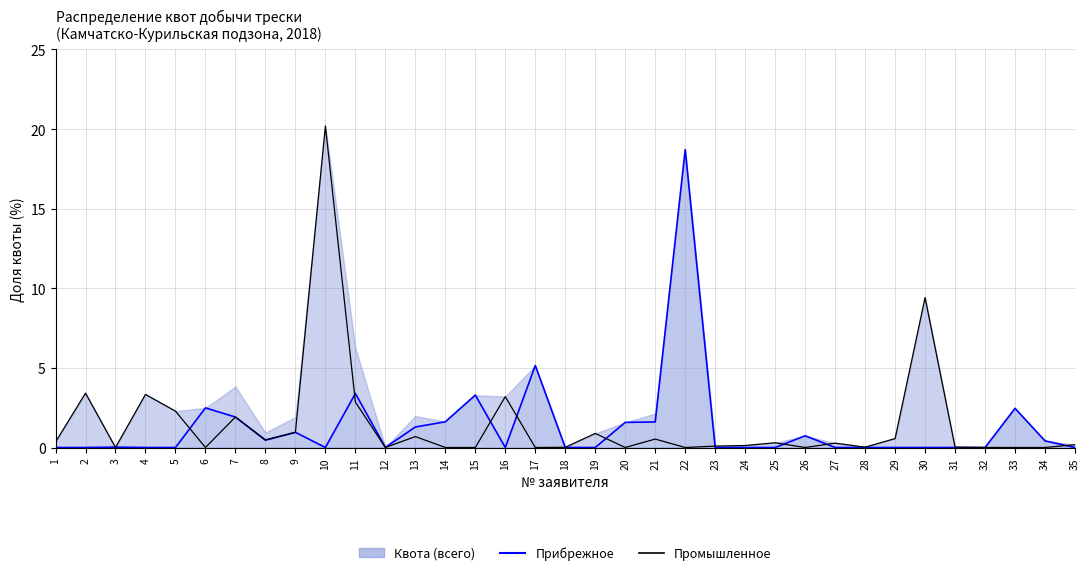

Which series has the largest range (max minus min)?

Промышленное рыболовство